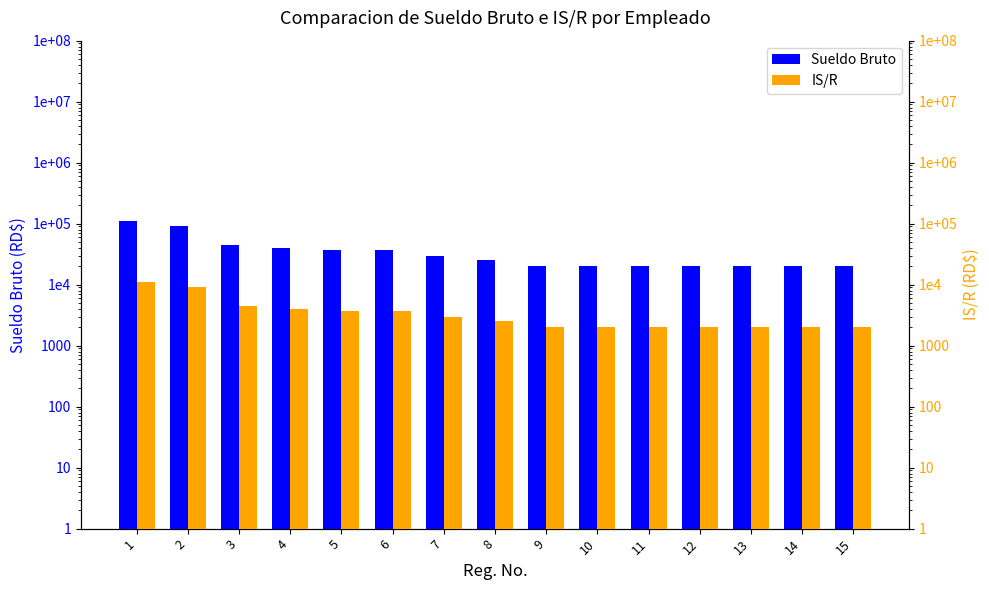

What is the sum of all IS/R values?

55160